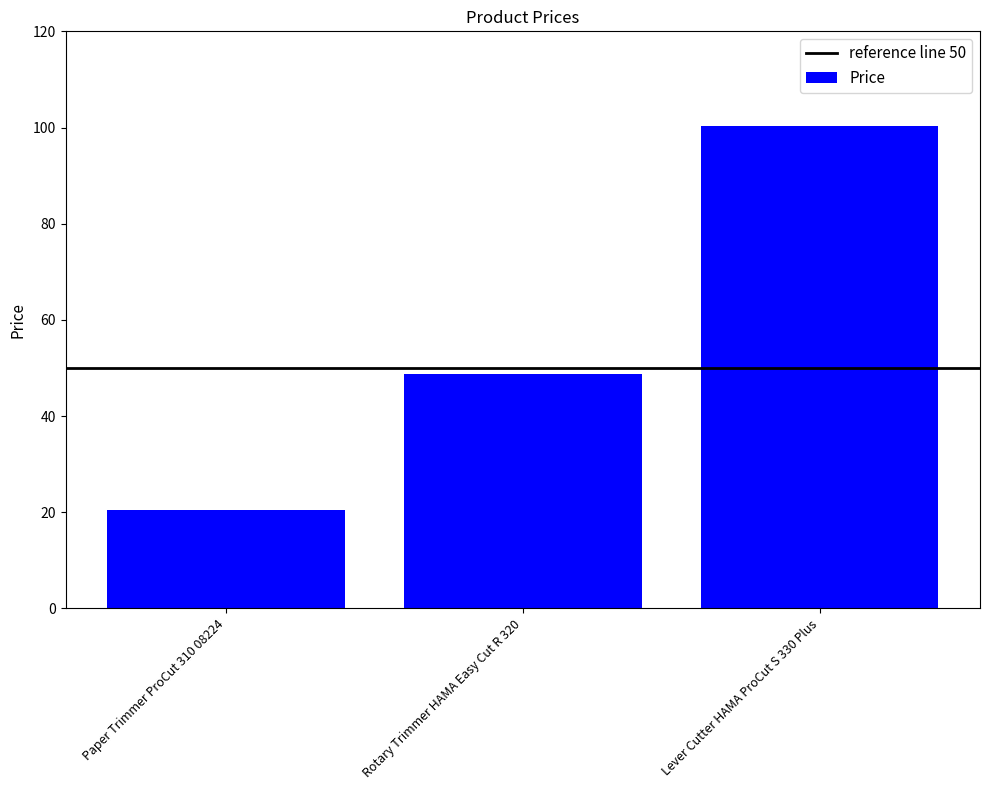

List the labels in order of value, smallest first.

Paper Trimmer ProCut 310 08224, Rotary Trimmer HAMA Easy Cut R 320, Lever Cutter HAMA ProCut S 330 Plus